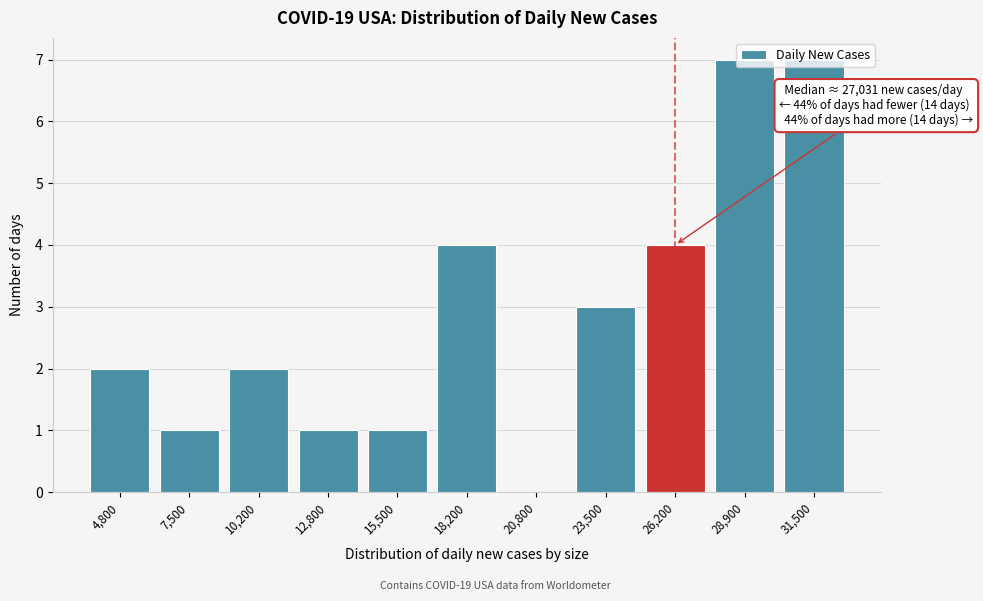

What is the maximum value shown in the chart?

7